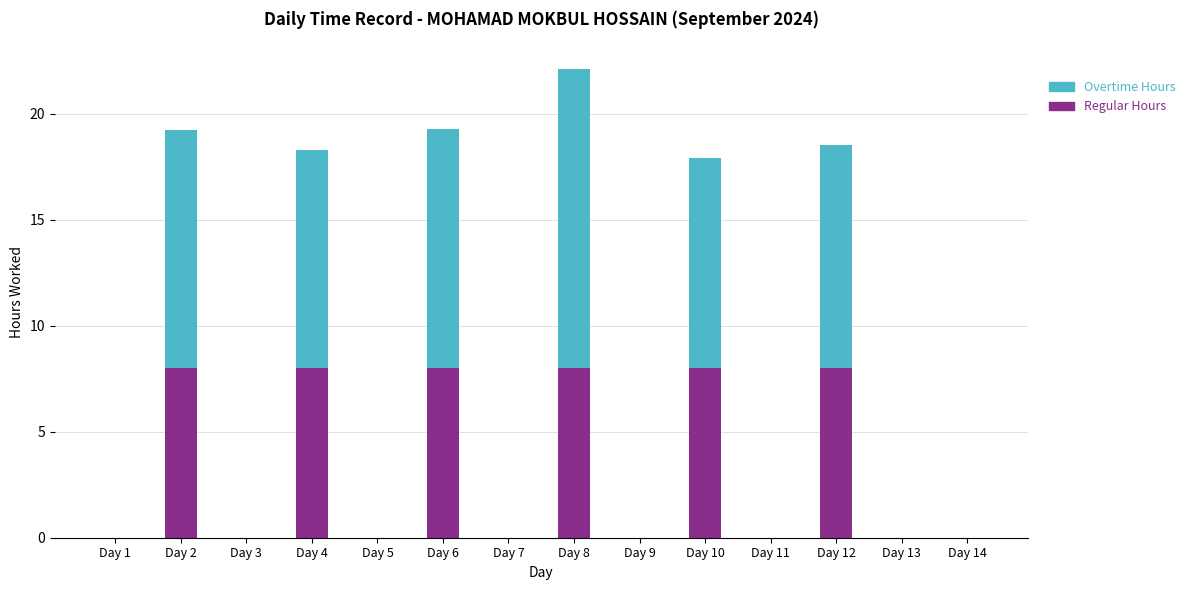

What is the total value across all series at Day 10?

17.9